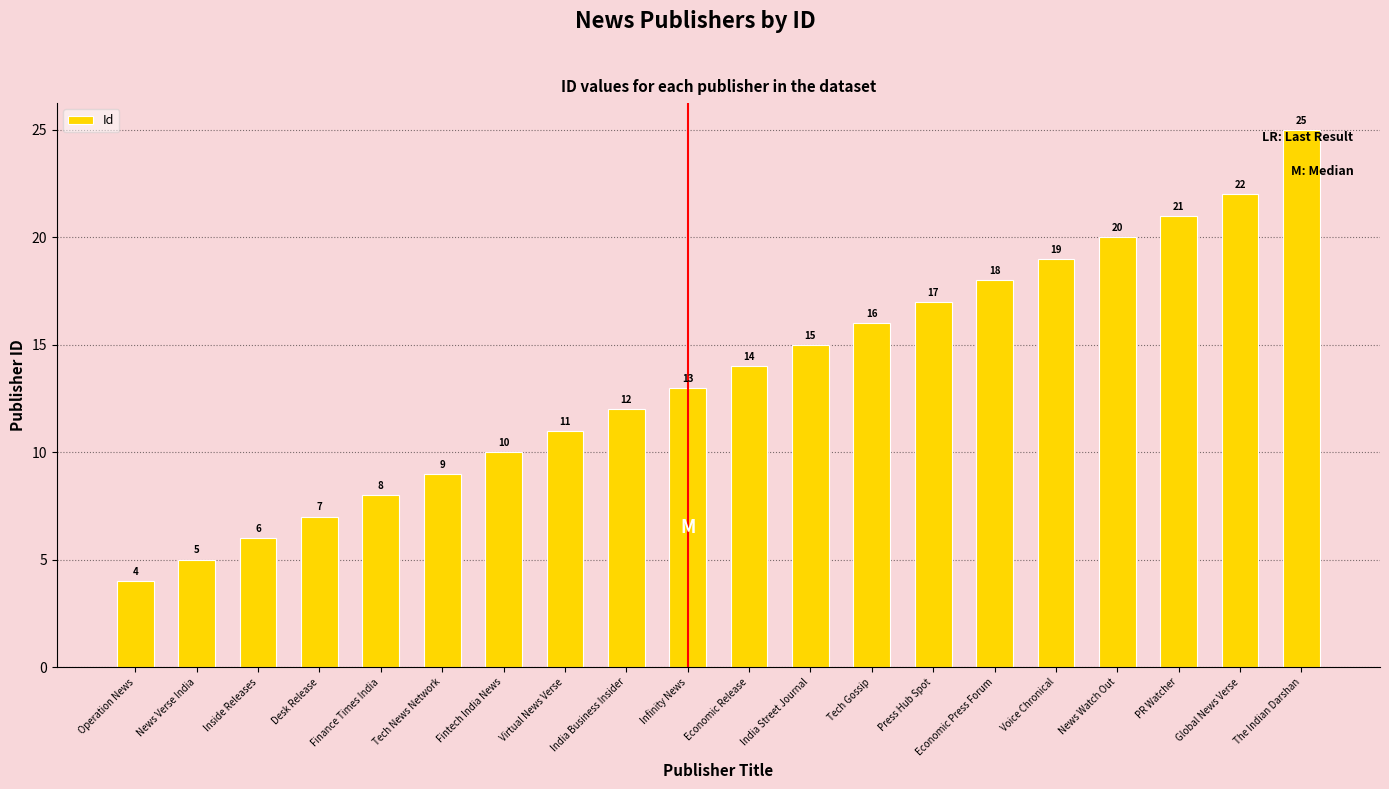

What is the ratio of the value at News Verse India to the value at Infinity News?

0.4